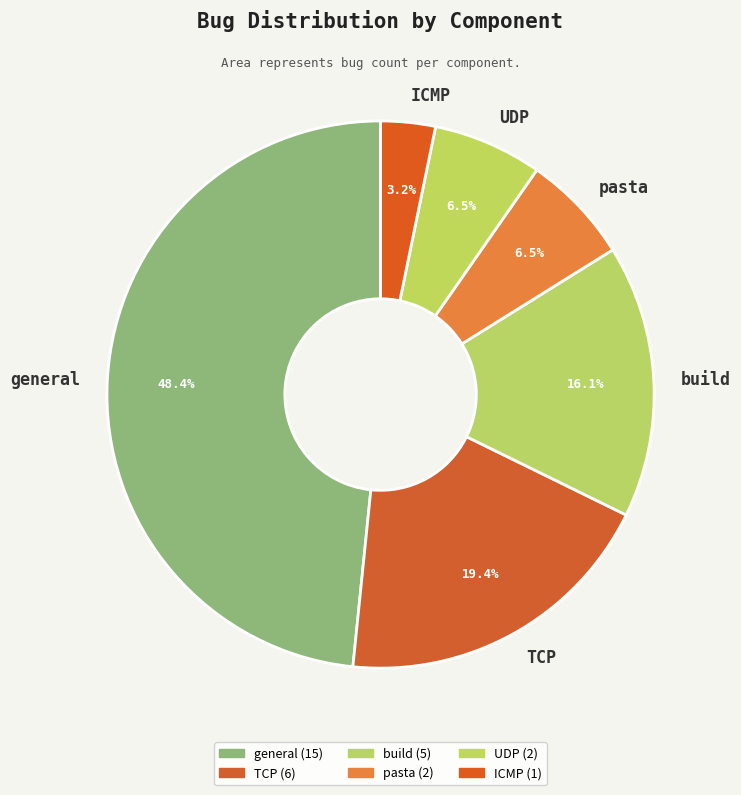

What percentage is the build slice, to the nearest percent?

16%